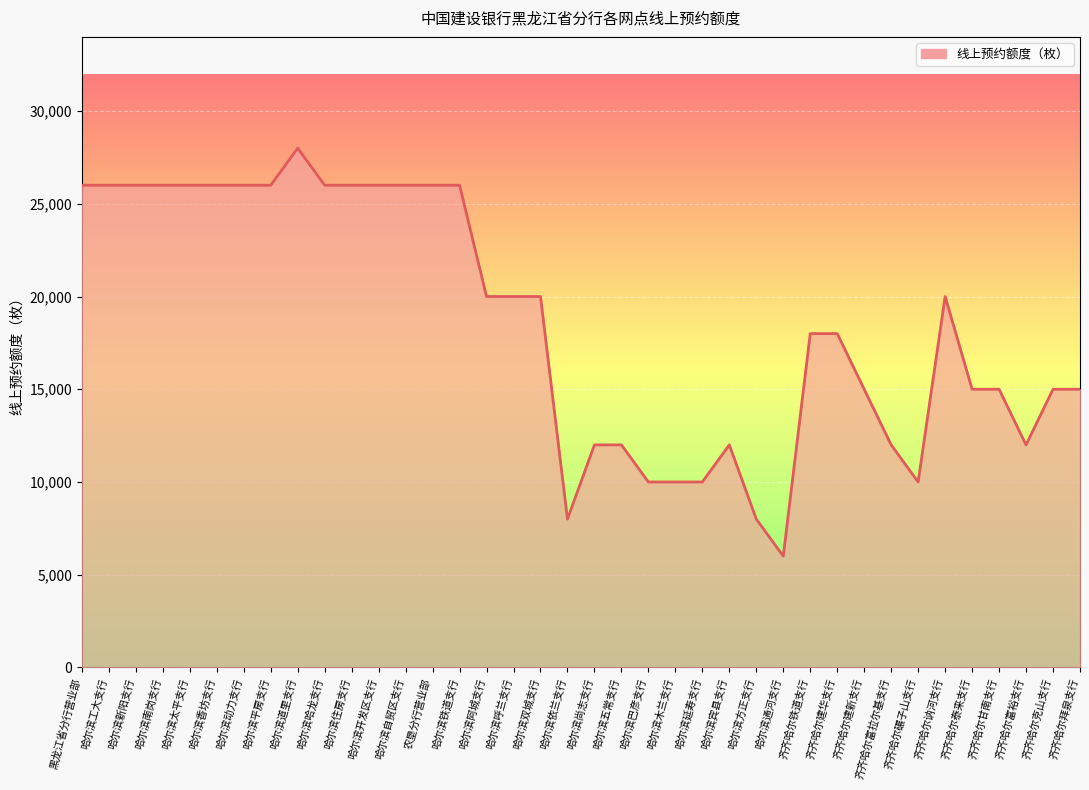

What is the maximum value shown in the chart?

28000